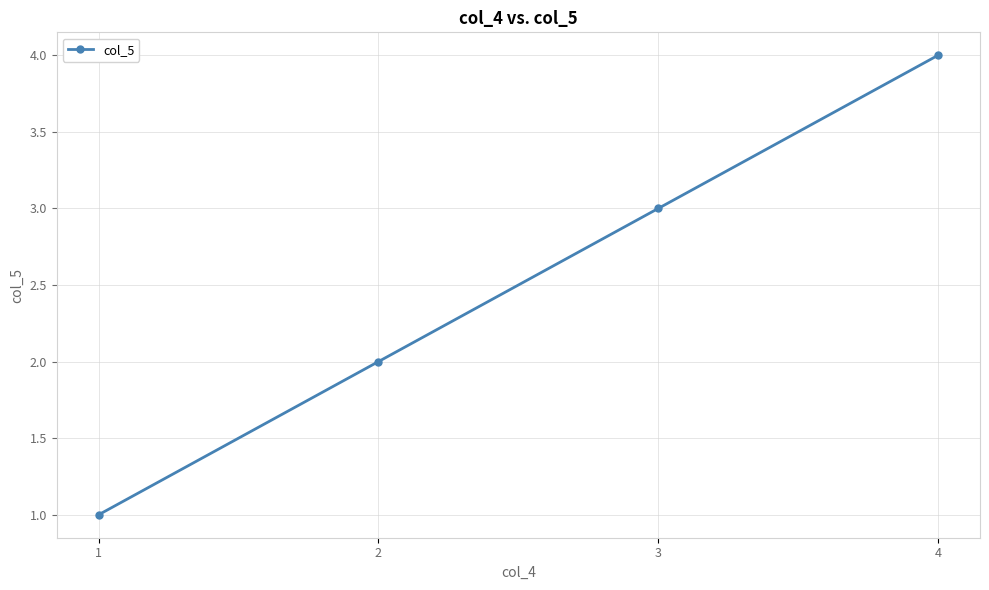

What is the change in value from 1 to 4?

+3